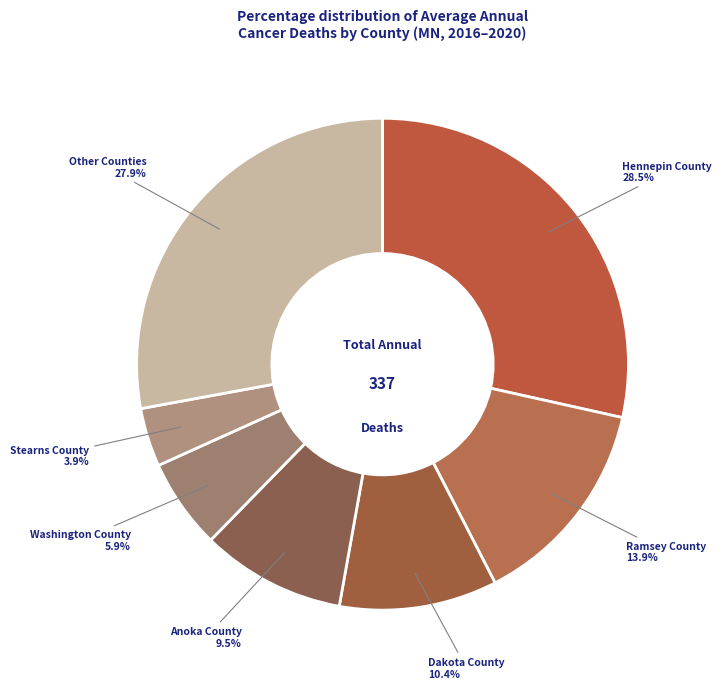

How many slices are in this pie chart?

7